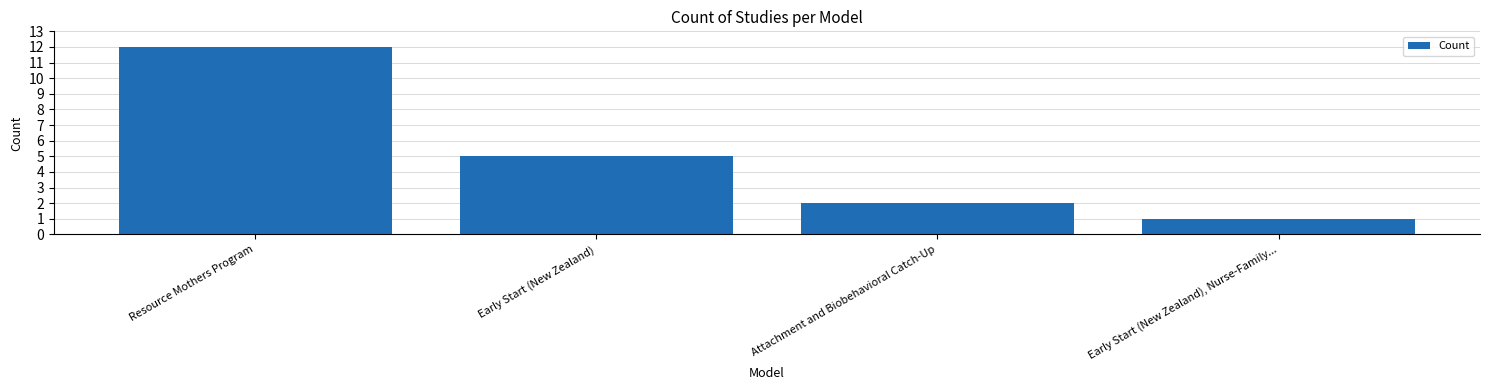

Are the bars grouped side by side (vs. stacked)?

No